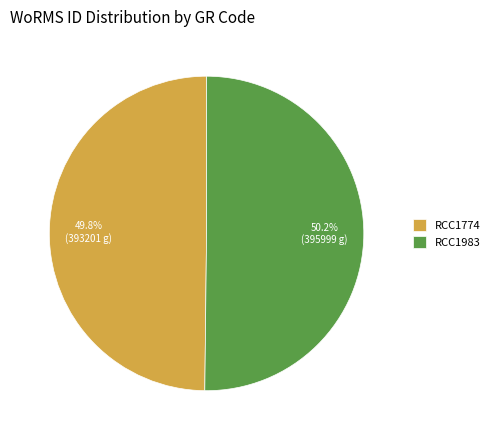

Approximately how many times larger is the value at RCC1774 compared to RCC1983?

1.0